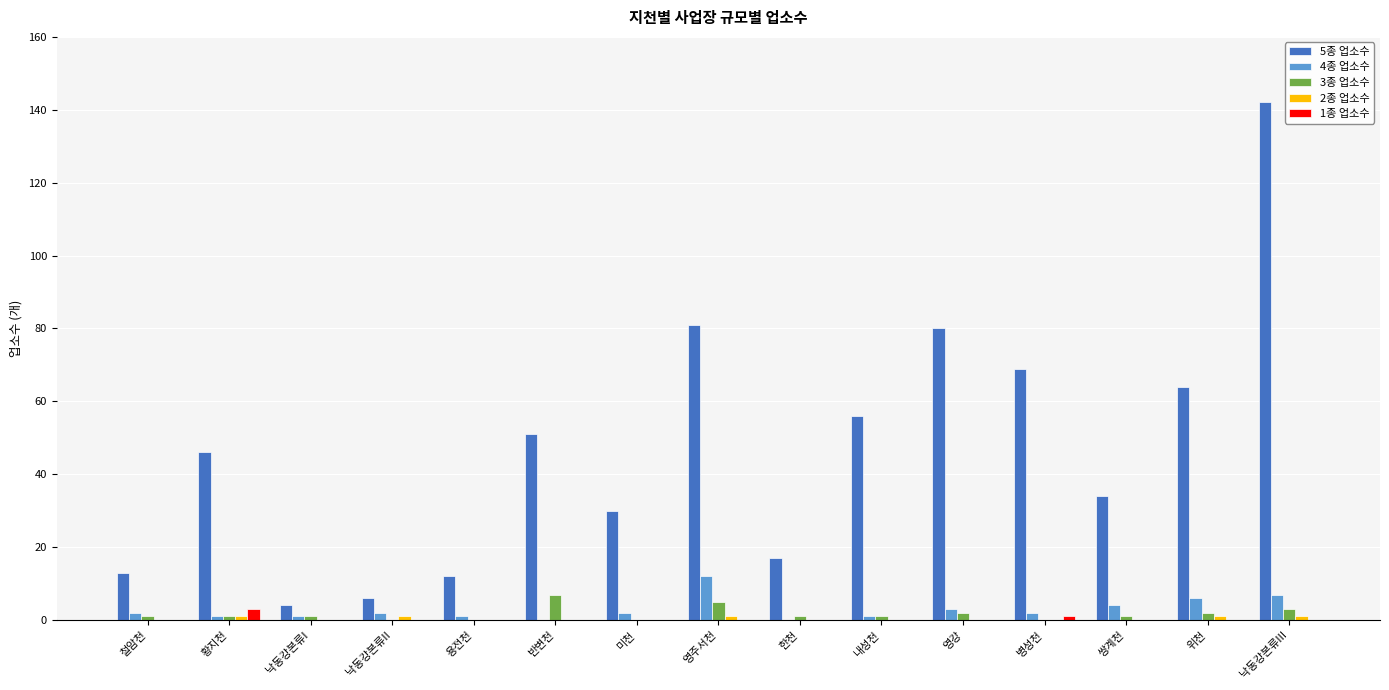

How many distinct data groups are displayed?

5